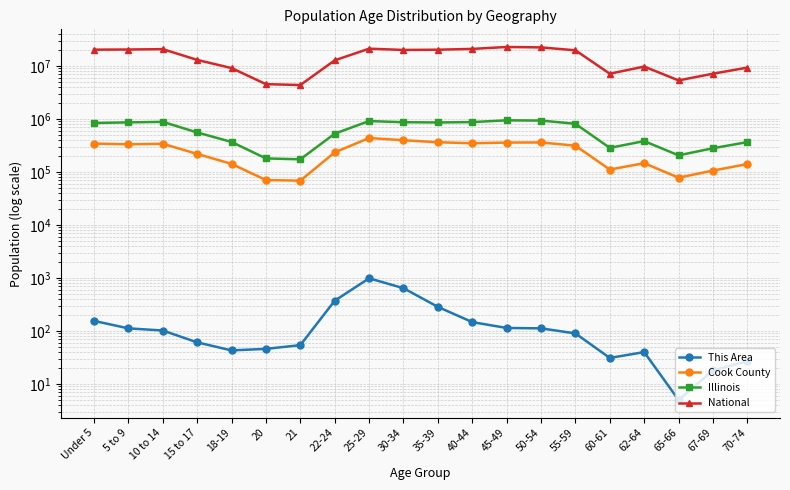

Reading left to right, transcribe all the data shown in this chart.

This Area: 155	112	102	61	43	46	54	372	985	641	285	147	114	112	90	31	40	5	18	27
Cook County: 342493	331837	339576	218374	141816	70195	68431	233877	435510	396053	362415	347380	357556	359507	312366	110913	146047	77882	106025	140614
Illinois: 835577	859405	879448	554749	367343	179613	172795	526556	910273	865684	855790	870100	940094	930785	807778	284180	381249	205270	279790	364475
National: 20201362	20348657	20677194	12954254	9086089	4519129	4354294	12712576	21101849	19962099	20179642	20890964	22708591	22298125	19664805	7113727	9704197	5319902	7115361	9278166